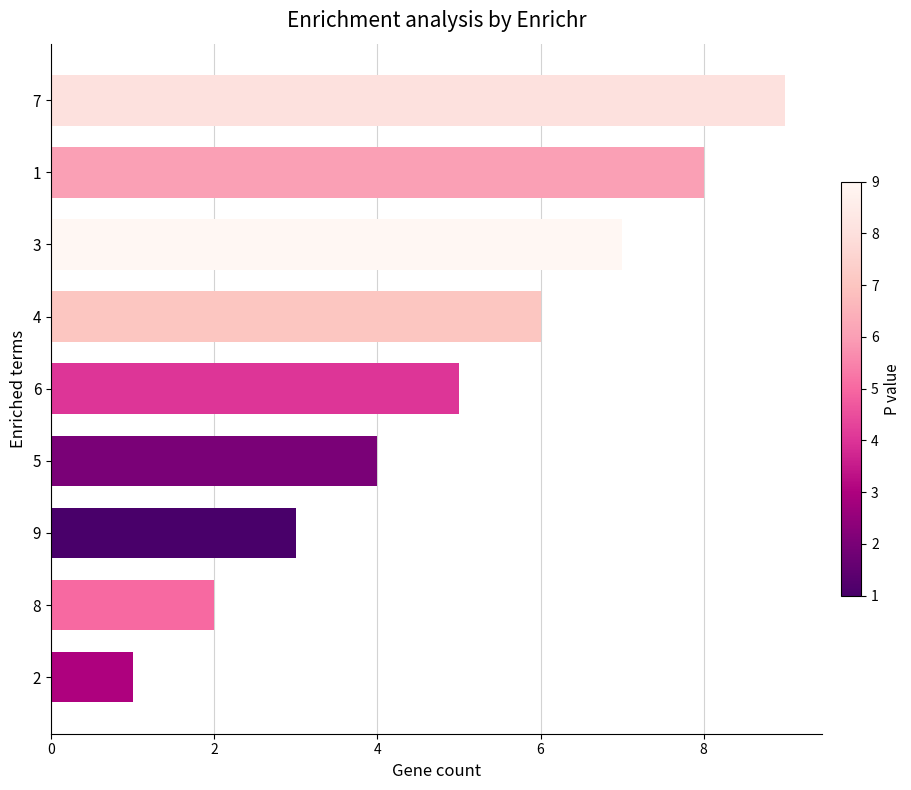

How many values are below 5?

4